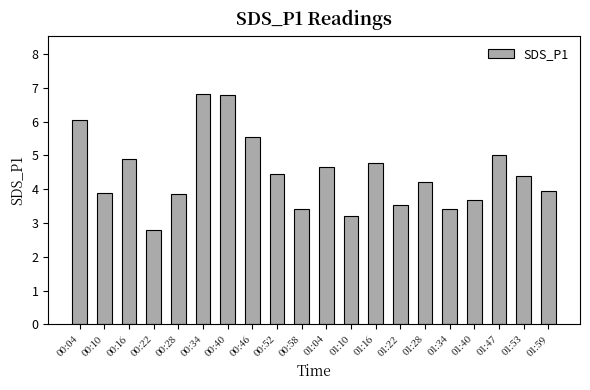

What is the minimum value shown in the chart?

2.8